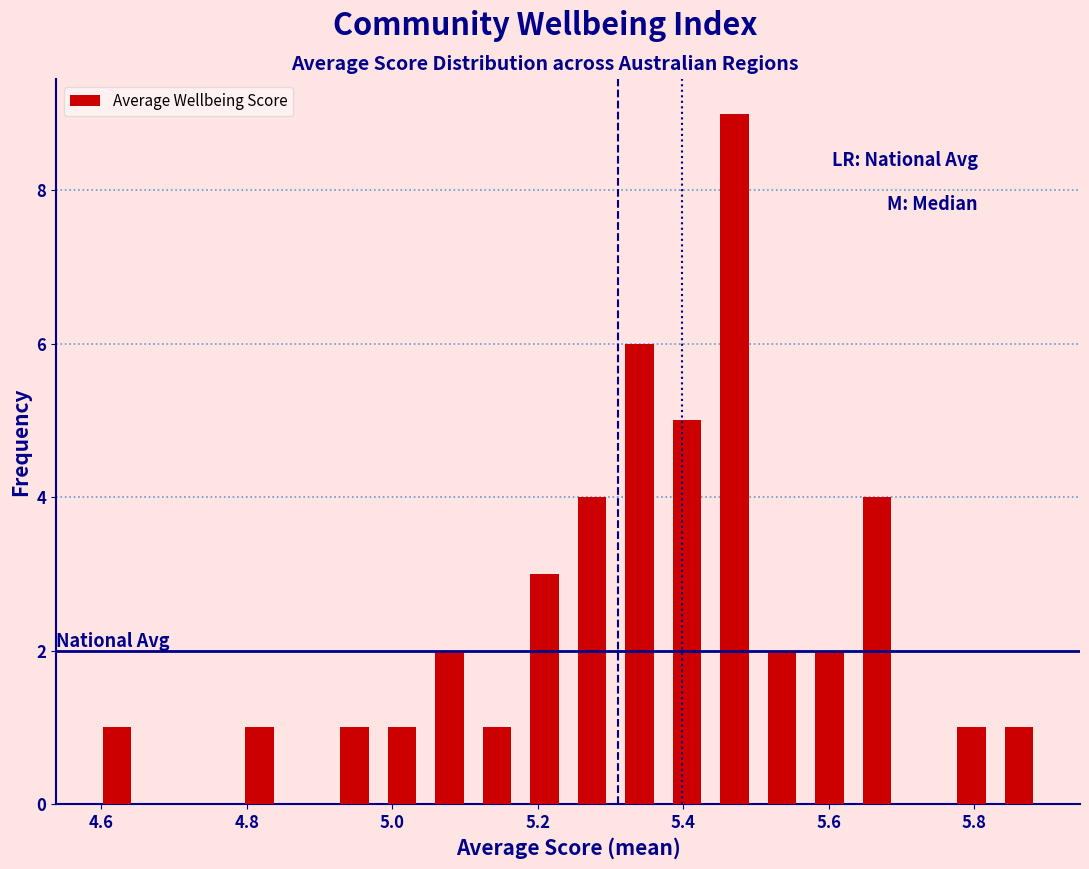

Read against the x-axis, roughly where is the centre of the tallest bar?

5.48